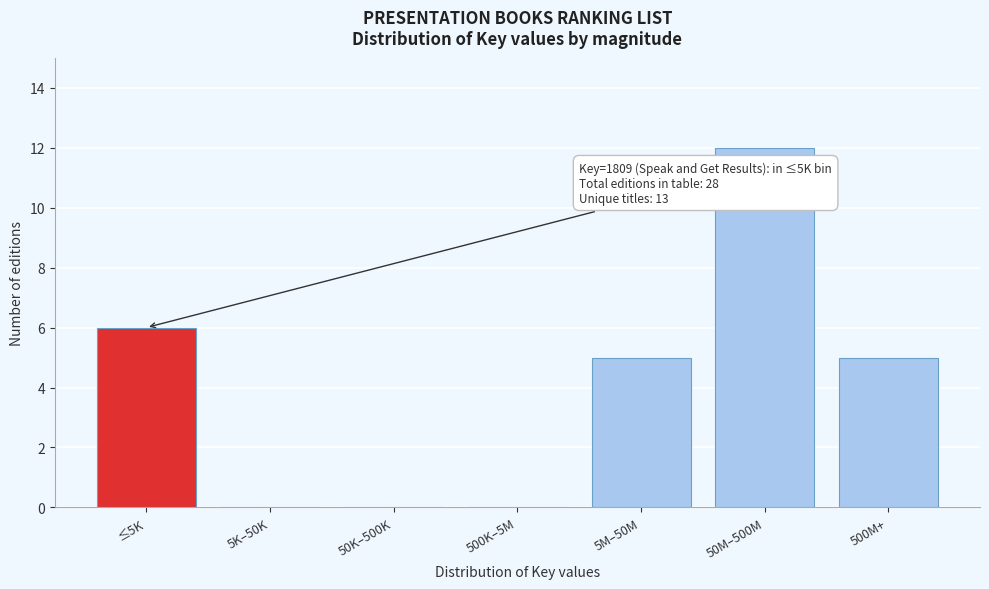

Reading right to left, transcribe all the data shown in this chart.

500M+=5	50M–500M=12	5M–50M=5	500K–5M=0	50K–500K=0	5K–50K=0	≤5K=6